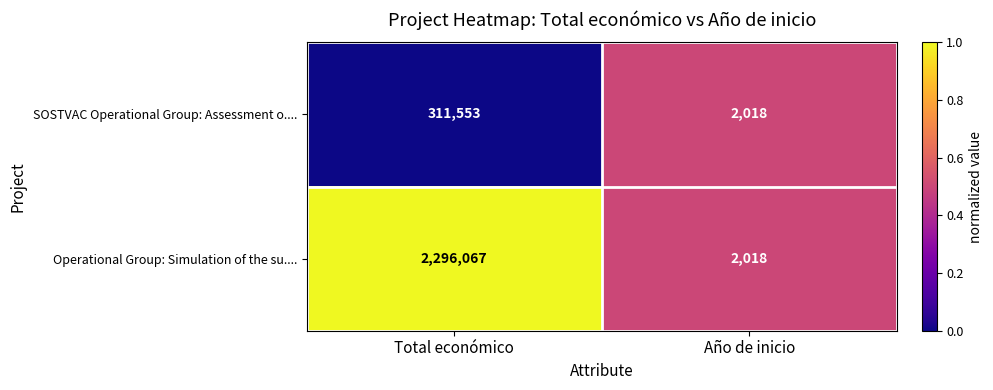

At which category is the sum across all series the highest?

Total económico